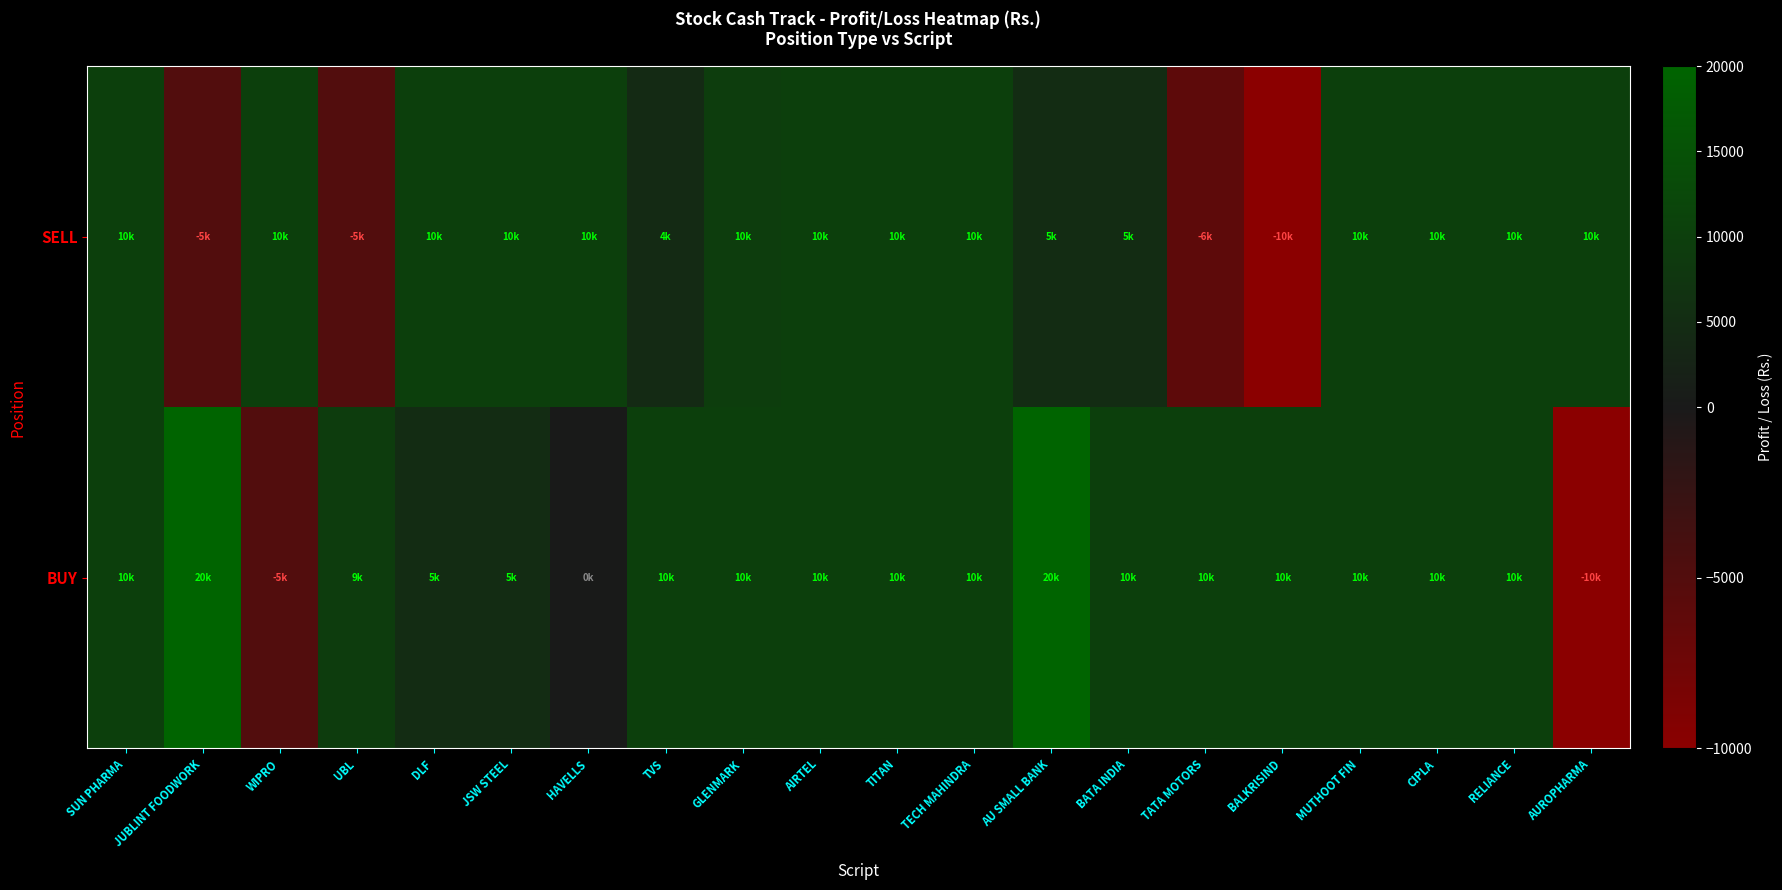

Rank the series by their maximum value, from lowest to highest.

SELL, BUY